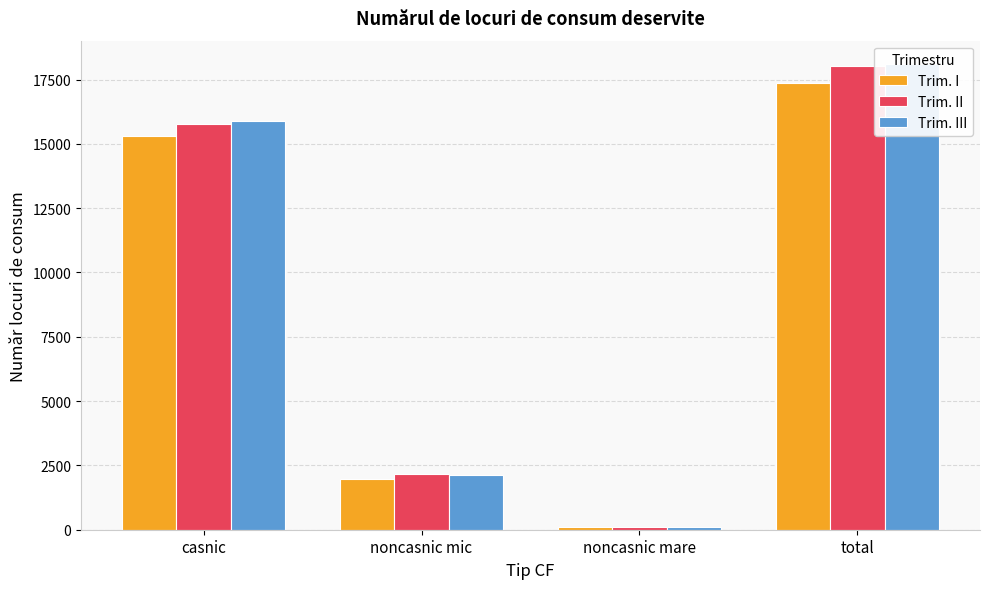

At which category is the sum across all series the highest?

total